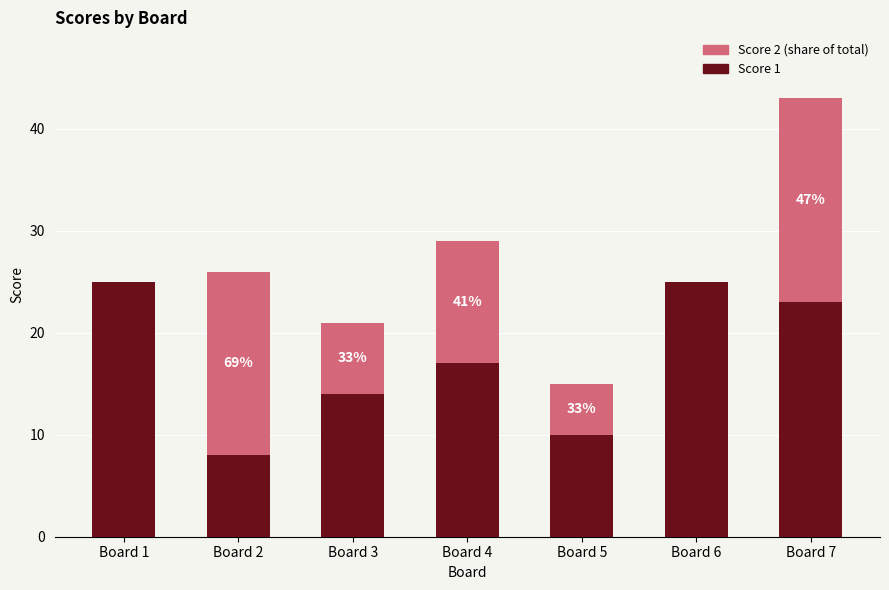

At which category is the sum across all series the highest?

Board 7